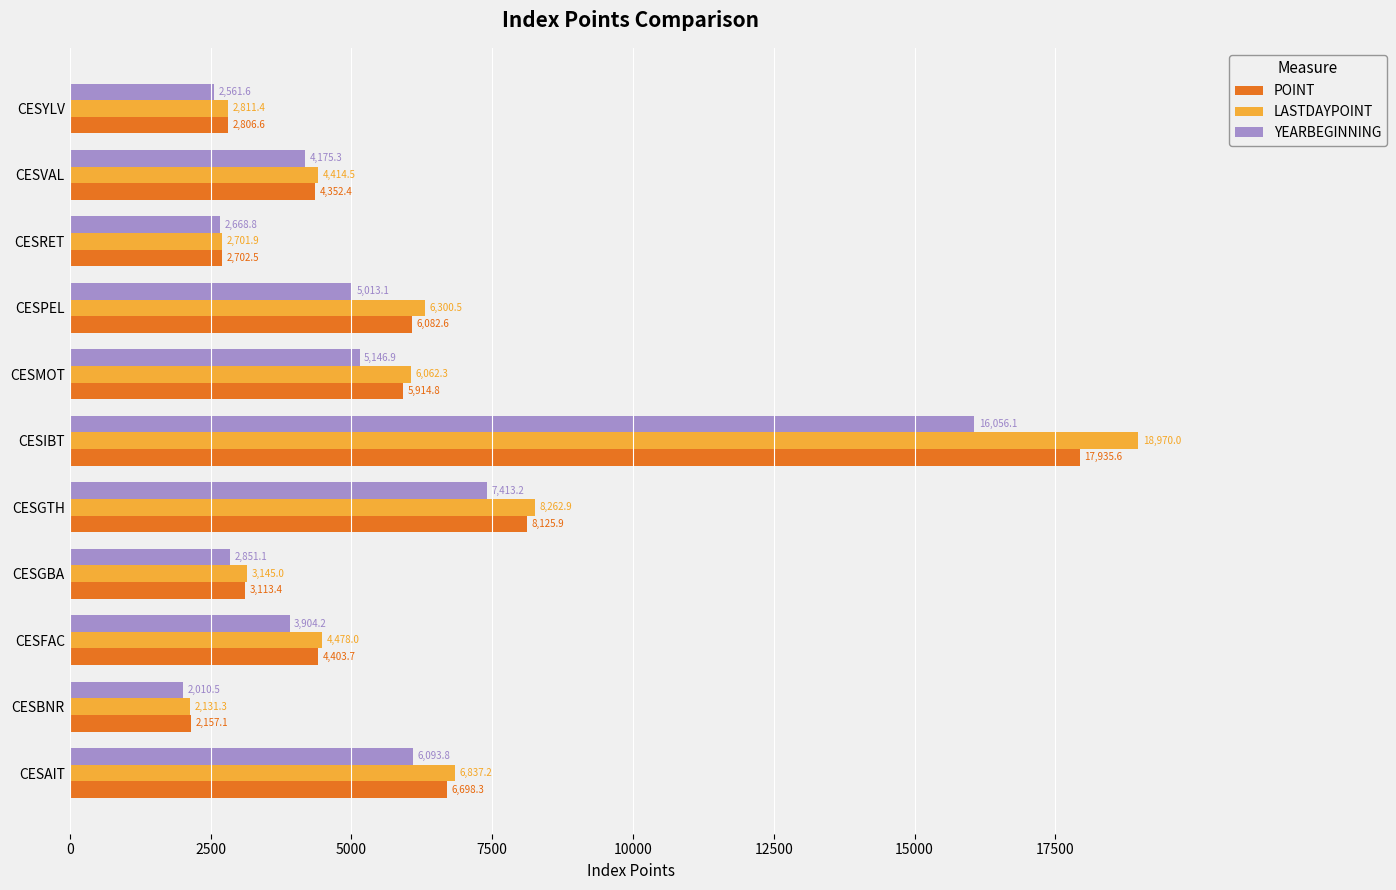

The LASTDAYPOINT series shows 4478.0 at CESFAC. True or false?

True